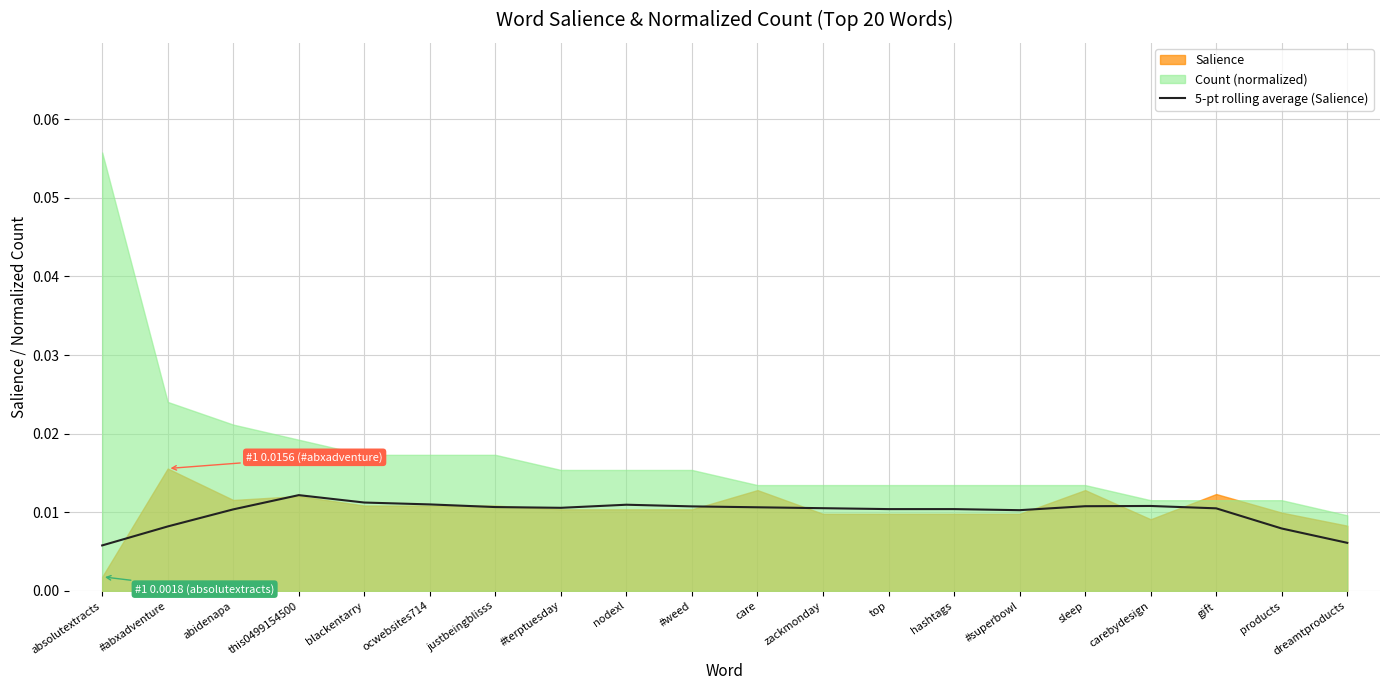

True or false: the data shows 0.0 at absolutextracts.

True